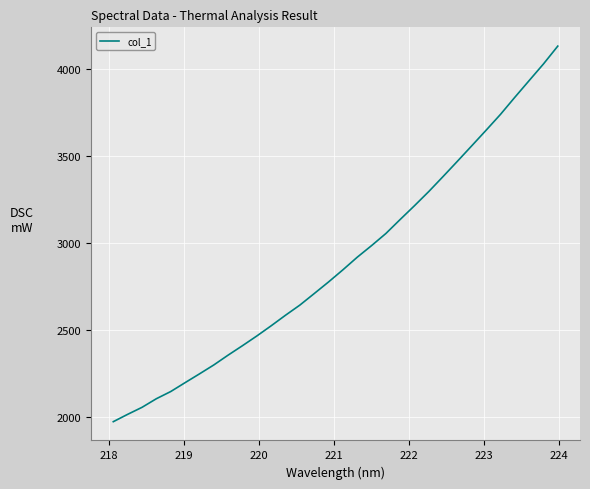

What is the difference between the maximum and minimum values?

2159.8